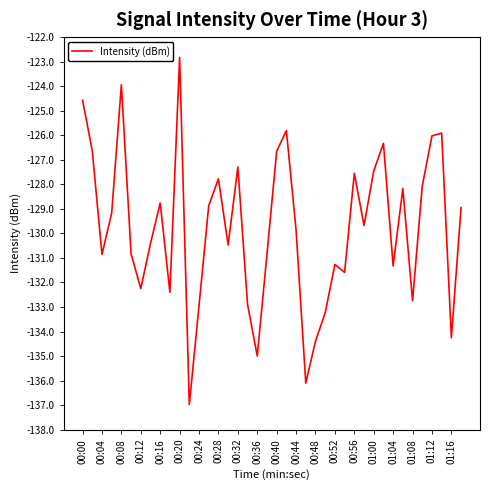

What is the smallest value displayed?

-137.0